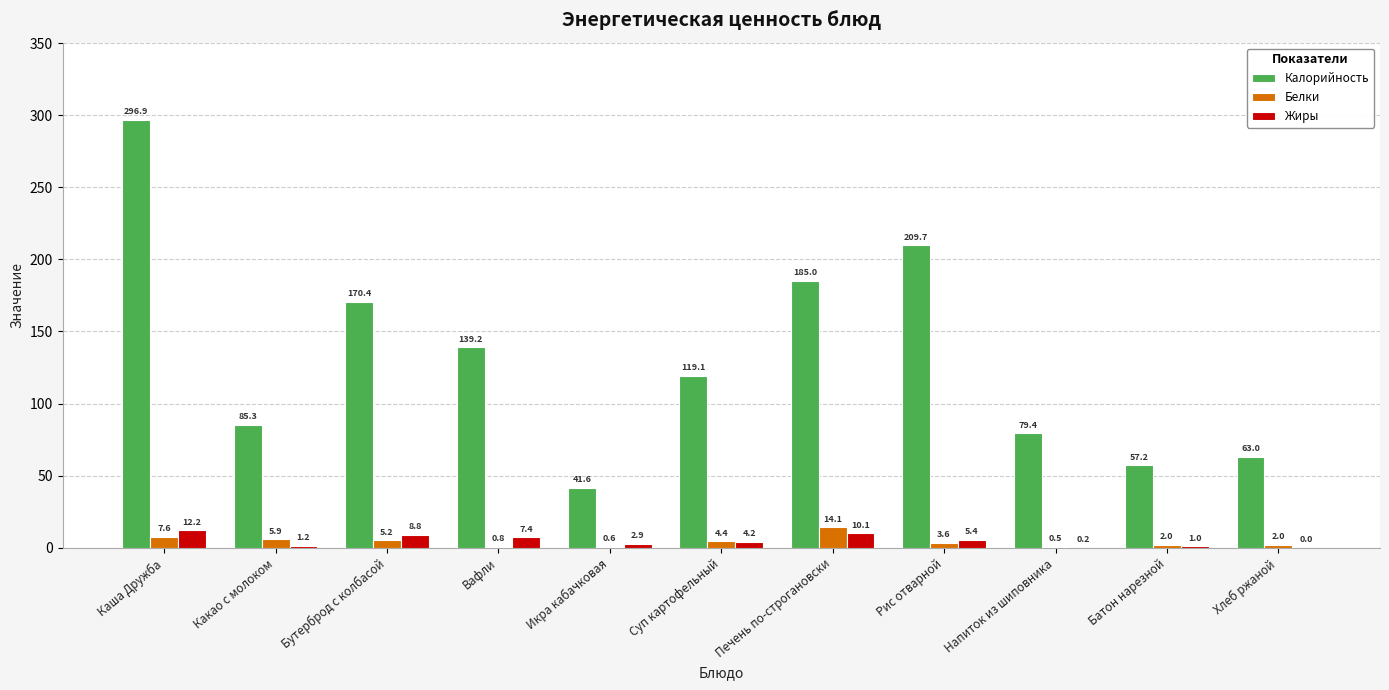

Which series has the largest range (max minus min)?

Калорийность